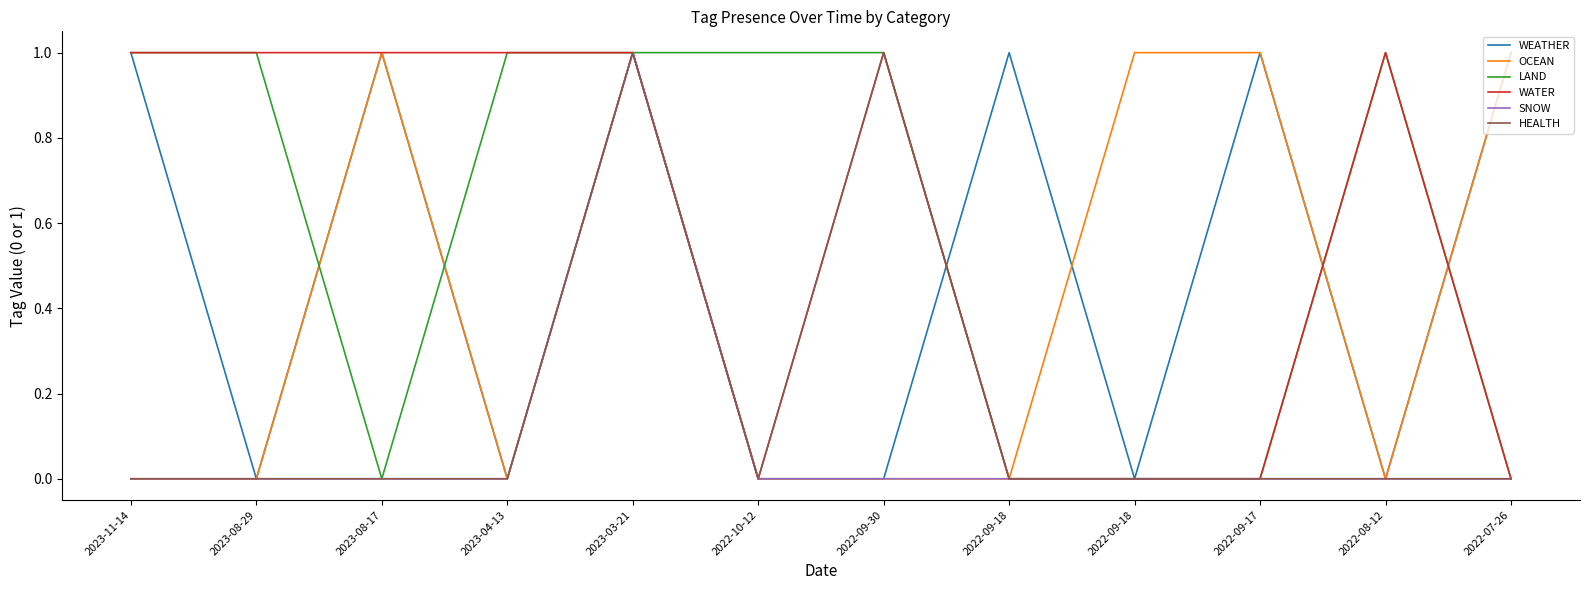

List the series in order of their peak value, lowest first.

WEATHER, OCEAN, LAND, WATER, SNOW, HEALTH